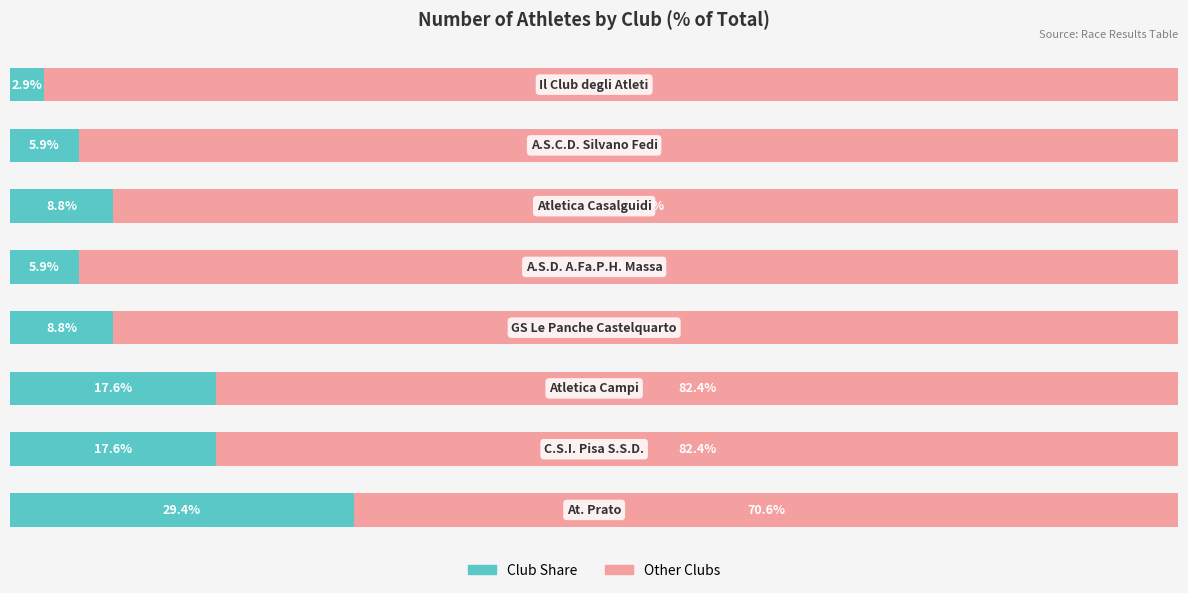

Reading right to left, what are all the values shown in this chart?

Count (left): 7=2.9	6=5.9	5=8.8	4=5.9	3=8.8	2=17.6	1=17.6	0=29.4
Remainder: 7=97.1	6=94.1	5=91.2	4=94.1	3=91.2	2=82.4	1=82.4	0=70.6